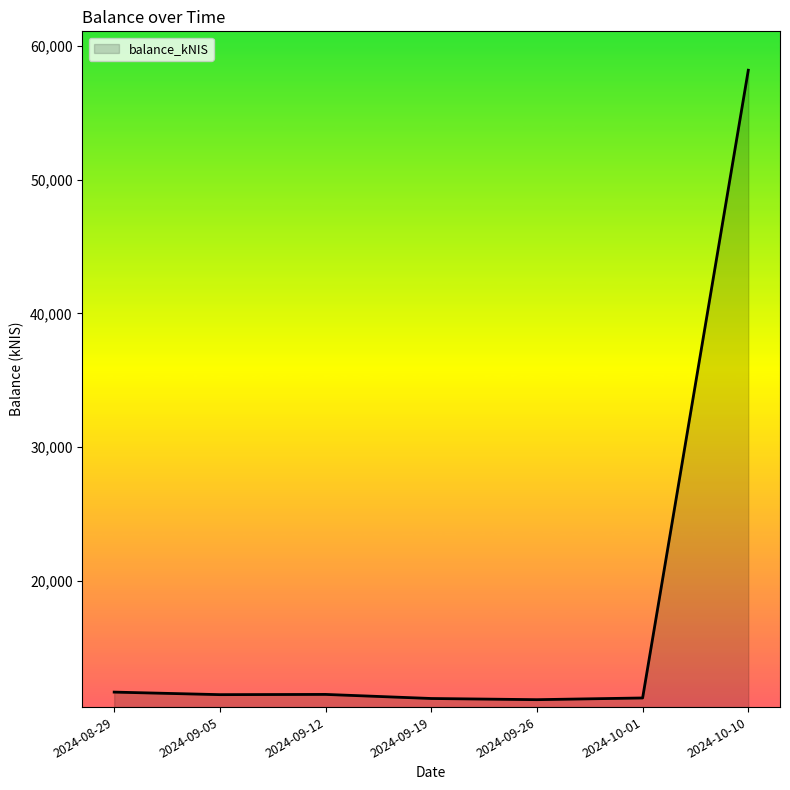

The value at 2024-10-01 is 11230.5. True or false?

True